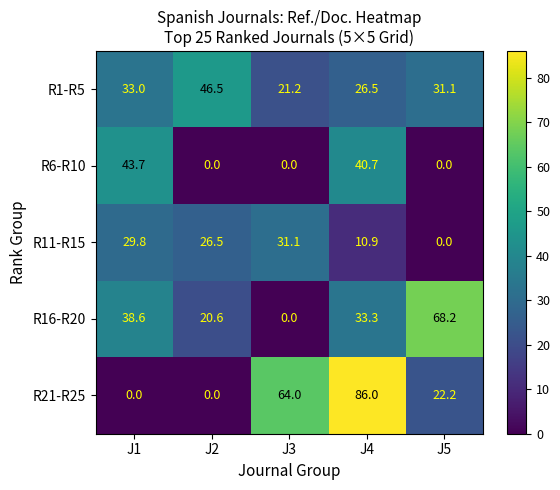

What is the sum of the R21-R25 values at J5 and J4?

108.2